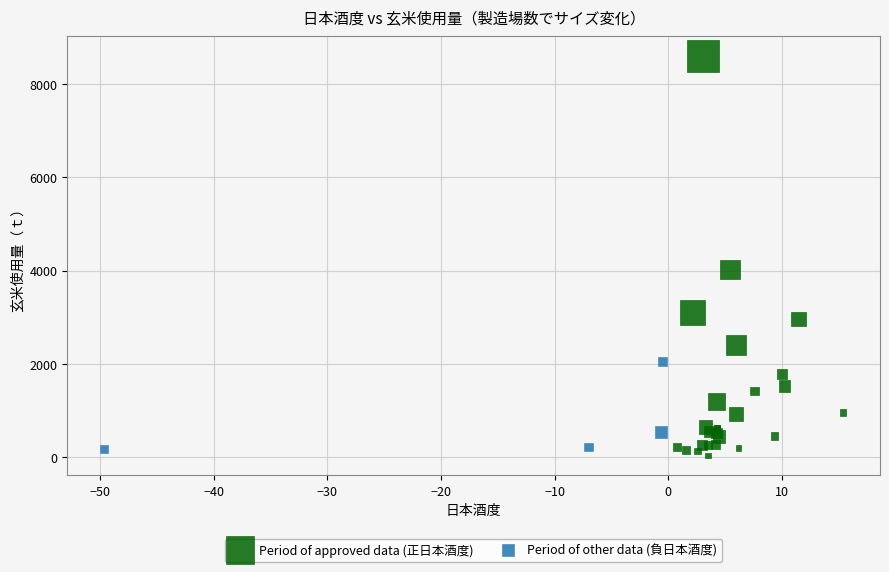

What are all the series names shown in the legend?

Period of approved data (正日本酒度), Period of other data (負日本酒度)